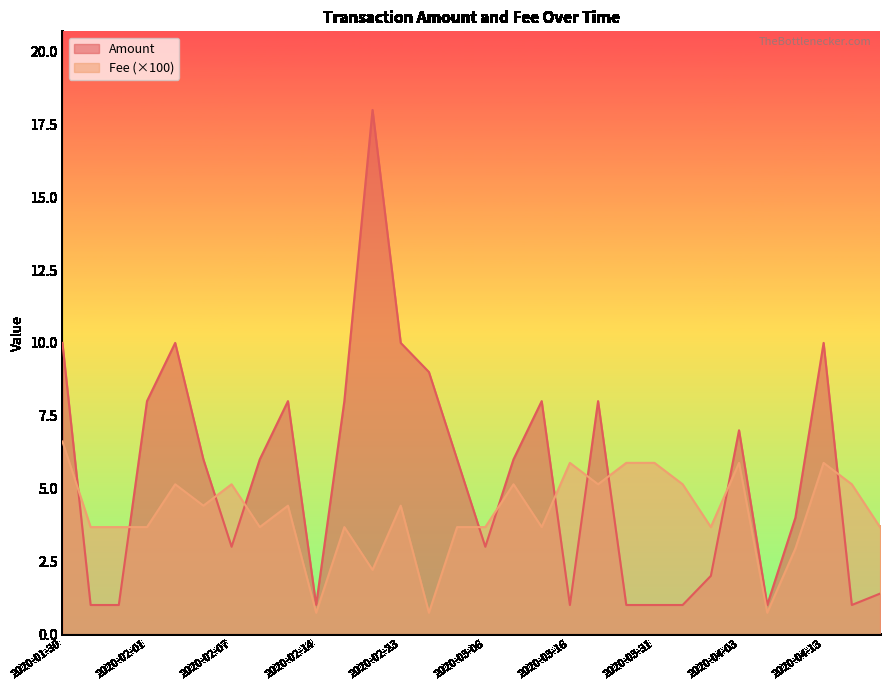

In Fee, how many points are lower than both neighbors (excluding endpoints)?

9